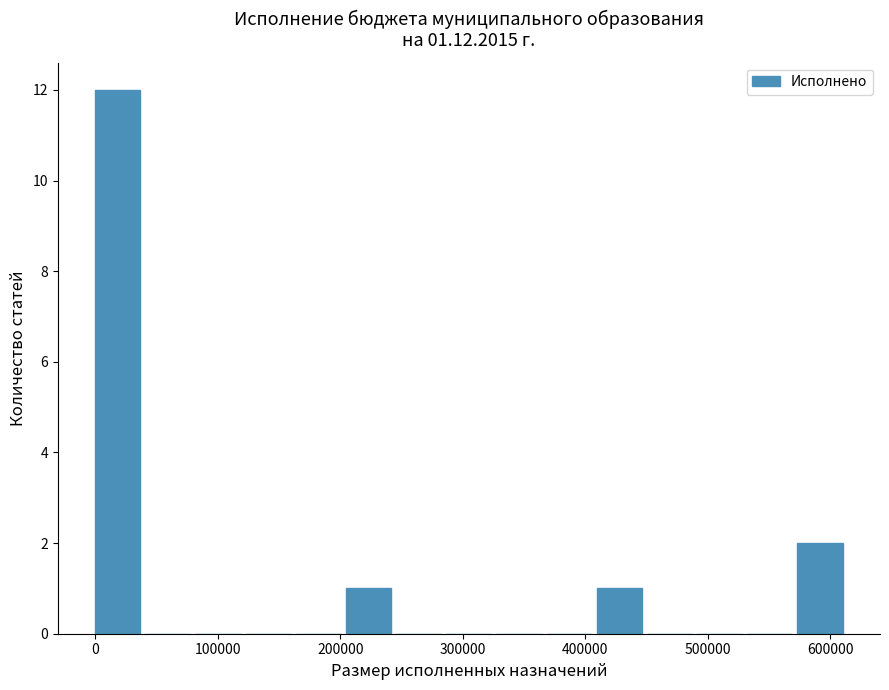

Over which range of the x-axis is the bar tallest?

0 to 40000